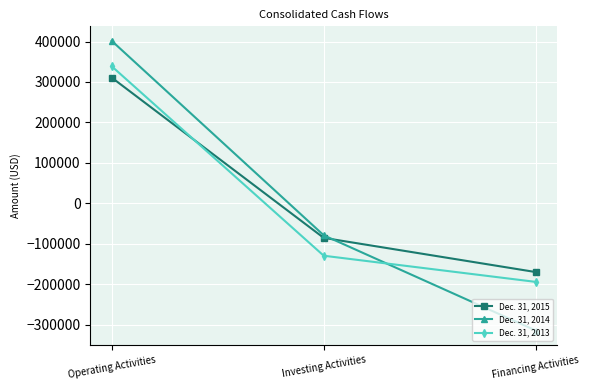

Reading left to right, what are all the values shown in this chart?

Dec. 31, 2015: 310858	-85352	-169908
Dec. 31, 2014: 401702	-78985	-314355
Dec. 31, 2013: 338894	-129500	-194184